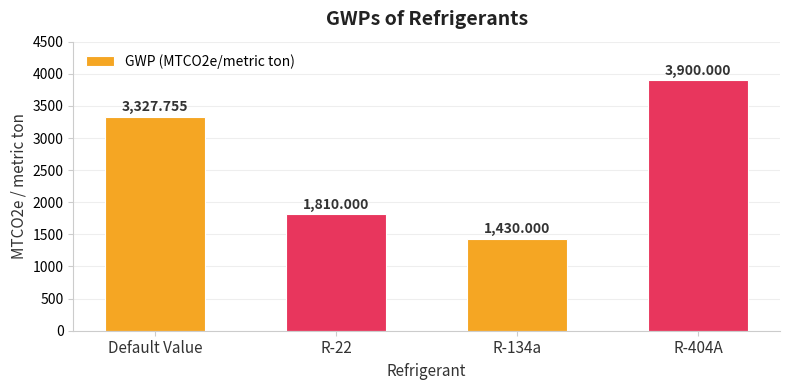

What is the sum of the values at R-134a and R-404A?

5330.0